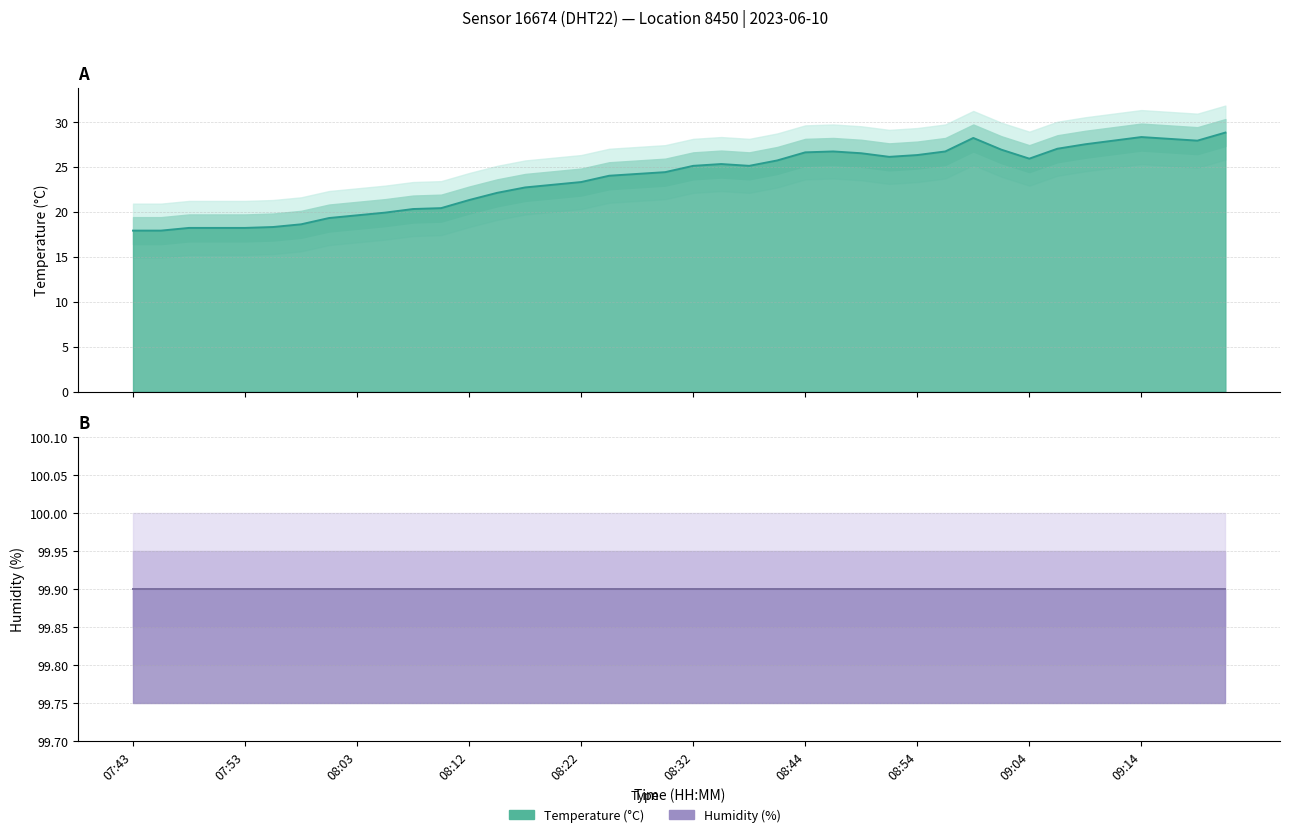

How many points are higher than both their immediate neighbors (excluding endpoints)?

4